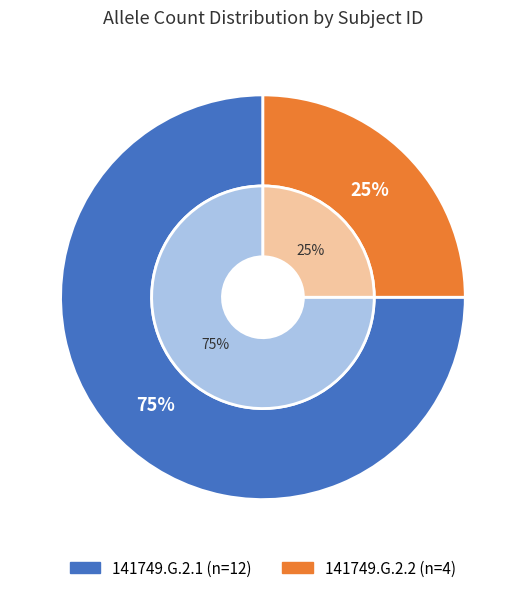

To the nearest percent, what is the difference between the largest and smallest slice percentages?

50%